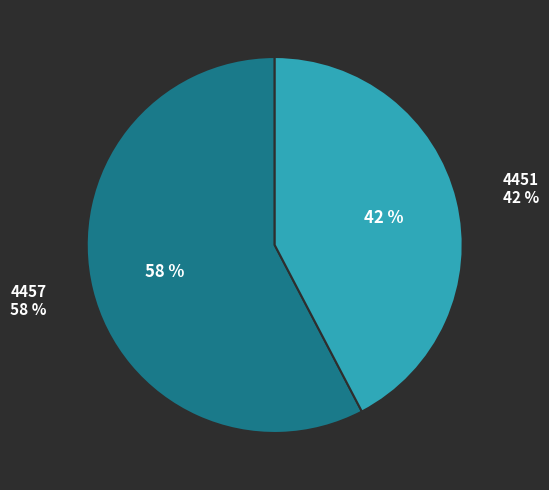

What is the majority slice?

4457